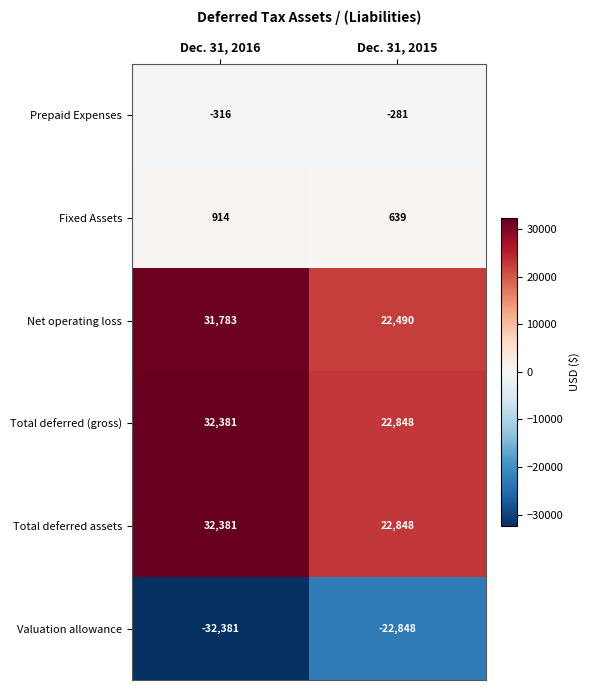

What is the minimum value for Net operating loss?

22490